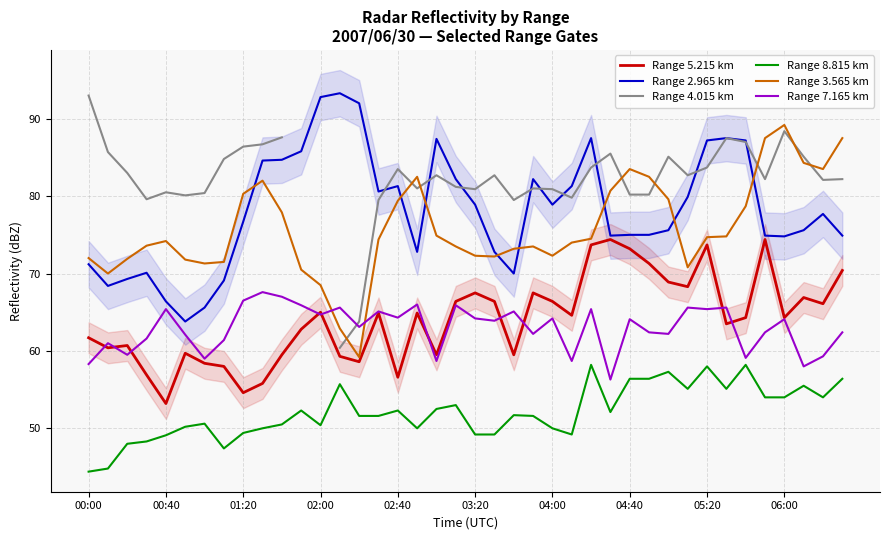

What is the highest value of the Range 3.565 km series?

89.2